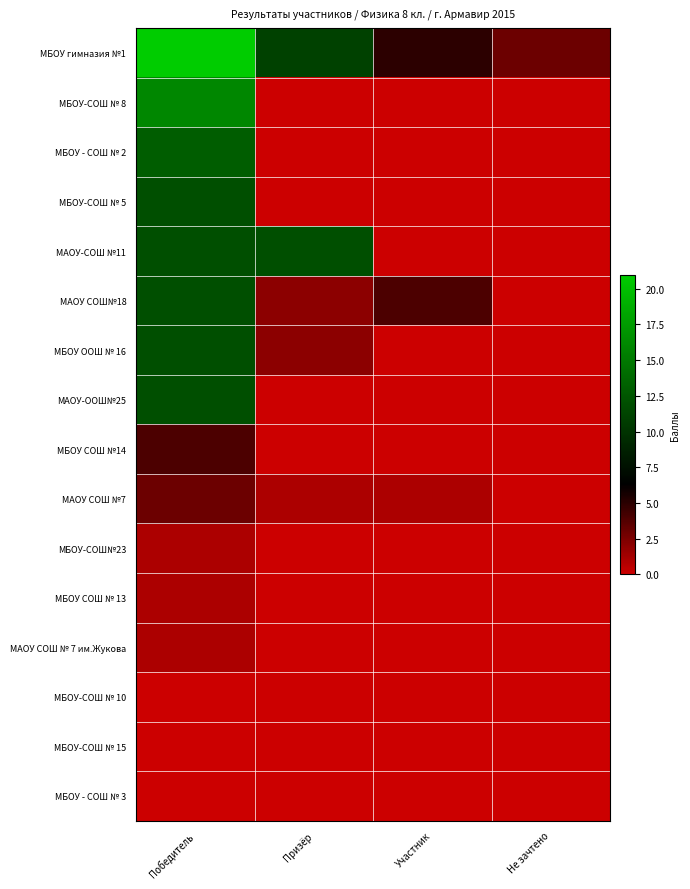

List the series in order of their peak value, highest first.

МБОУ гимназия №1, МБОУ-СОШ № 8, МБОУ - СОШ № 2, МБОУ-СОШ № 5, МАОУ-СОШ №11, МАОУ СОШ№18, МБОУ ООШ № 16, МАОУ-ООШ№25, МБОУ СОШ №14, МАОУ СОШ №7, МБОУ-СОШ№23, МБОУ СОШ № 13, МАОУ СОШ № 7 им.Жукова, МБОУ-СОШ № 10, МБОУ-СОШ № 15, МБОУ - СОШ № 3